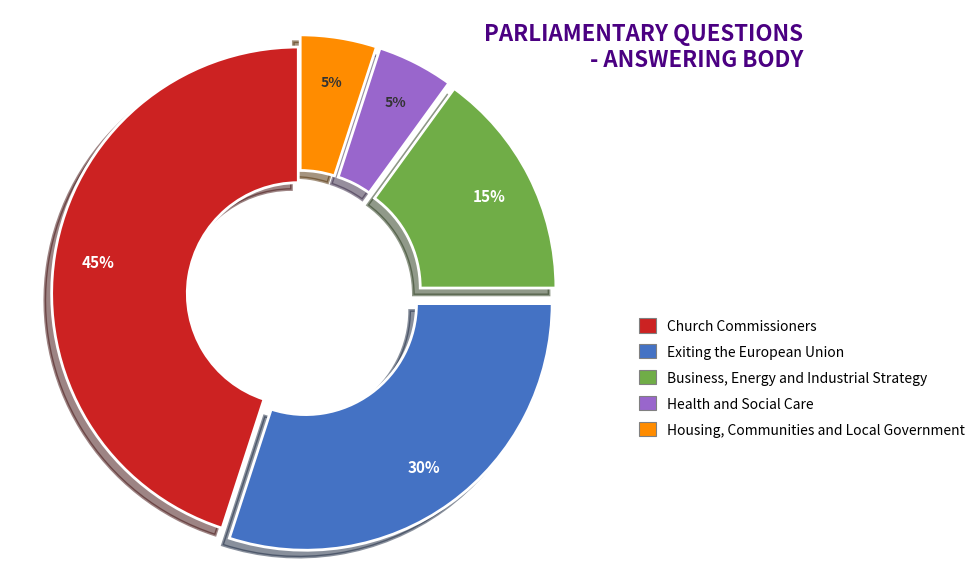

To the nearest percent, what is the combined percentage of Church Commissioners and Exiting the European Union?

75%